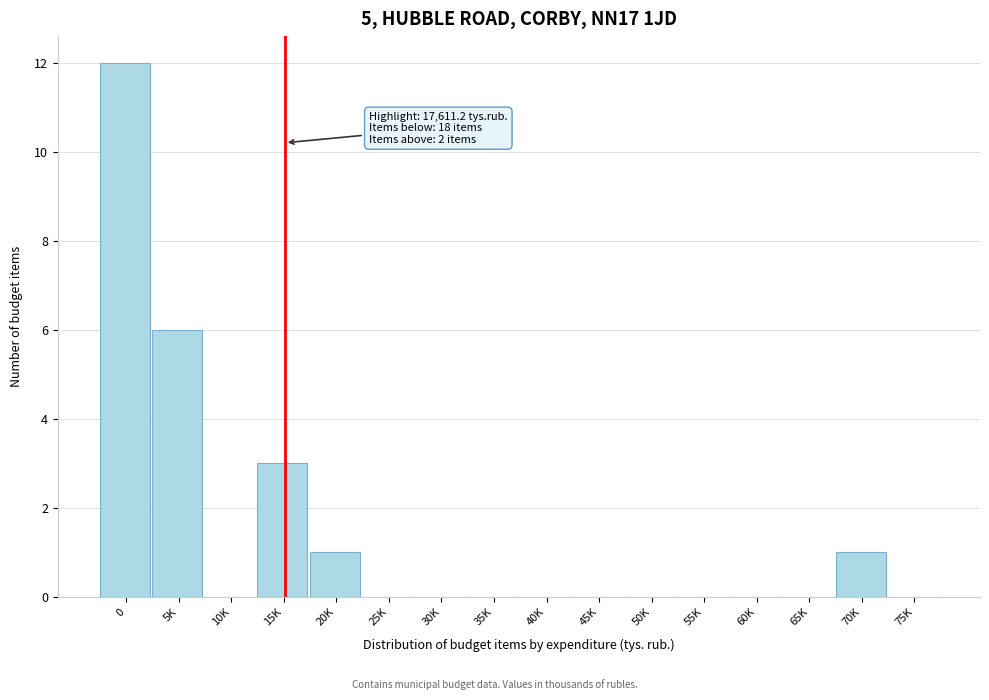

Reading right to left, transcribe all the data shown in this chart.

75K=0	70K=1	65K=0	60K=0	55K=0	50K=0	45K=0	40K=0	35K=0	30K=0	25K=0	20K=1	15K=3	10K=0	5K=6	0=12